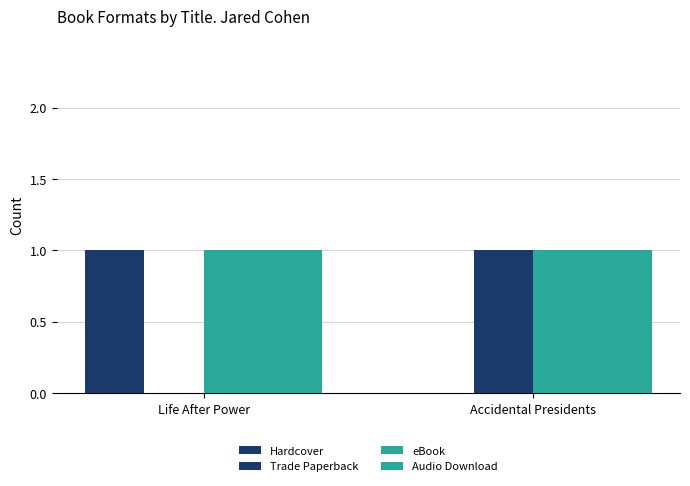

Reading right to left, what are all the values shown in this chart?

Hardcover: Accidental Presidents=0	Life After Power=1
Trade Paperback: Accidental Presidents=1	Life After Power=0
eBook: Accidental Presidents=1	Life After Power=1
Audio Download: Accidental Presidents=1	Life After Power=1